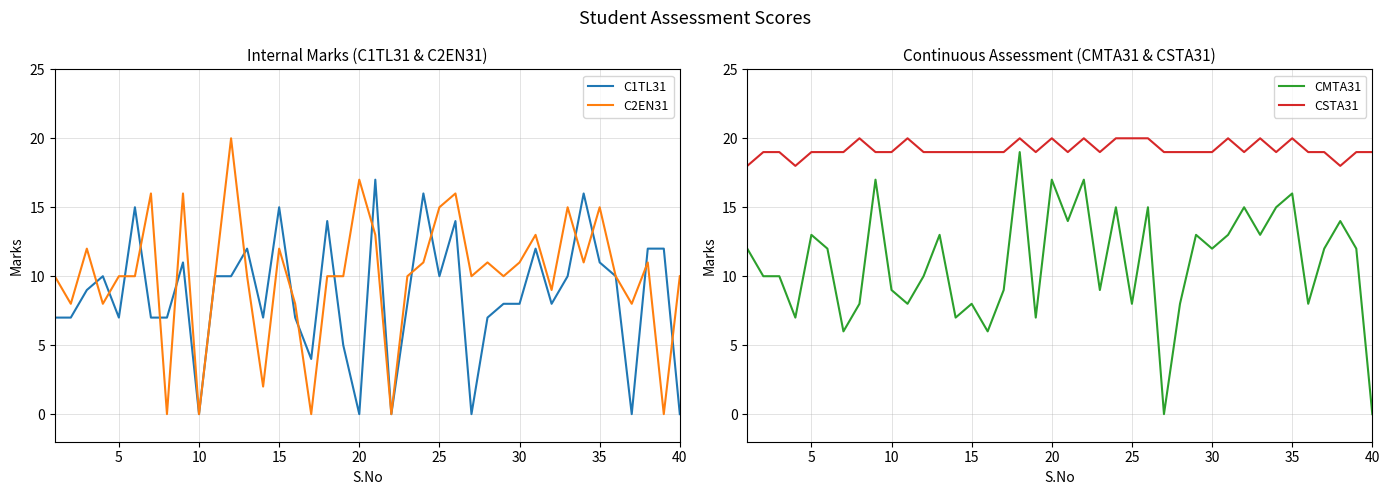

How many lines are shown in the chart?

4